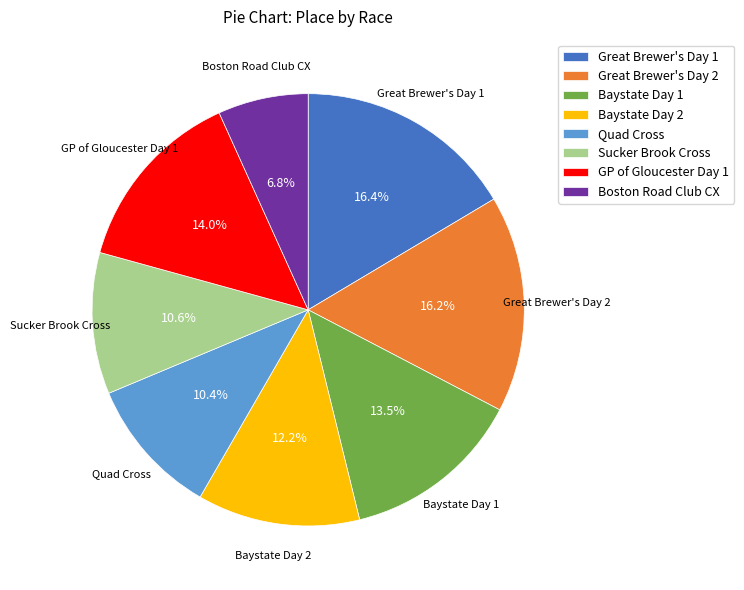

How many segments does this pie chart have?

8